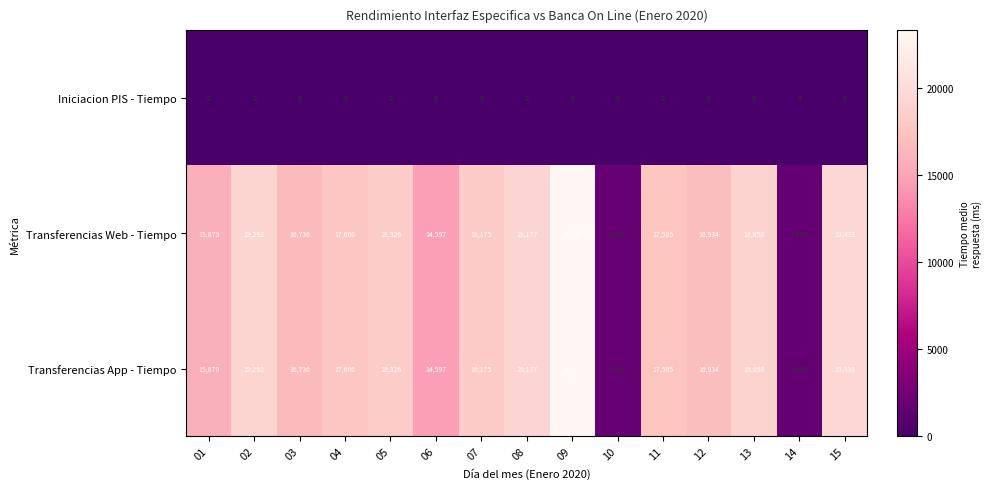

At which category is the sum across all series the highest?

09